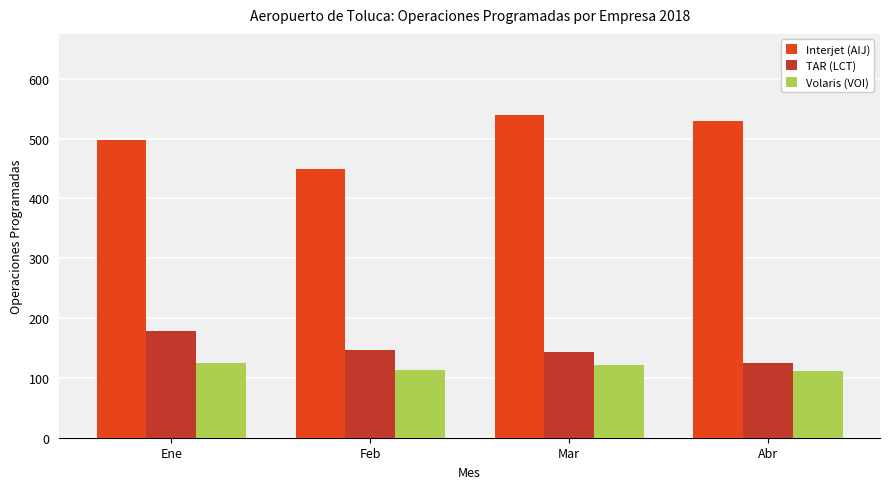

Rank the series by their maximum value, from highest to lowest.

Interjet (AIJ), TAR (LCT), Volaris (VOI)